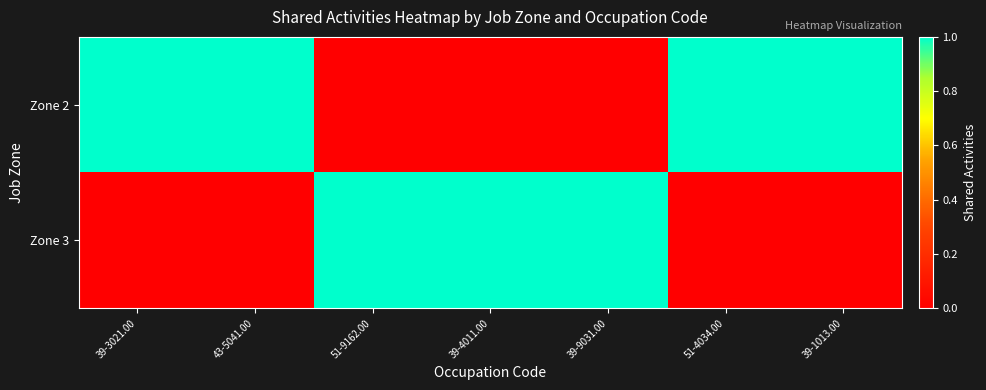

Reading right to left, transcribe all the data shown in this chart.

Zone 2: 39-1013.00=1	51-4034.00=1	39-9031.00=0	39-4011.00=0	51-9162.00=0	43-5041.00=1	39-3021.00=1
Zone 3: 39-1013.00=0	51-4034.00=0	39-9031.00=1	39-4011.00=1	51-9162.00=1	43-5041.00=0	39-3021.00=0